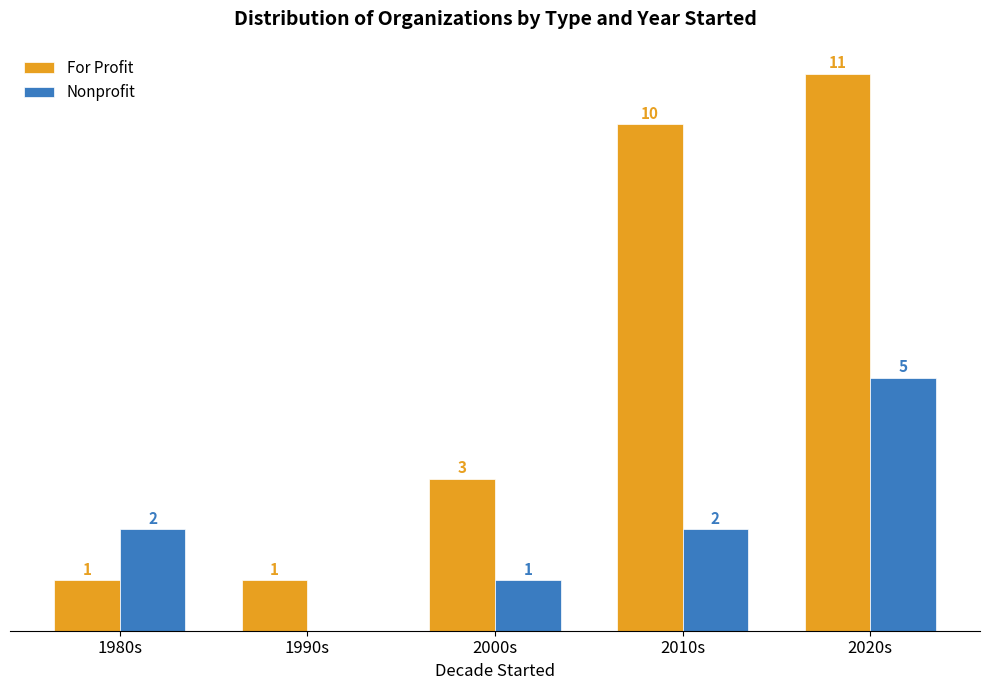

At which label does Nonprofit reach its peak?

2020s